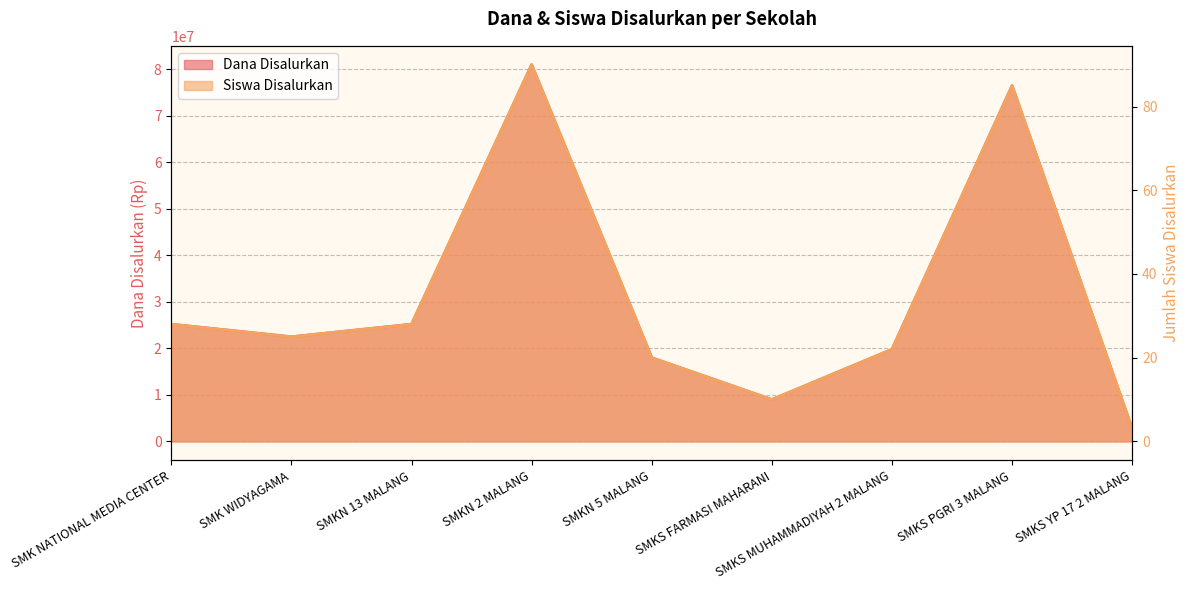

Rank the series at SMK NATIONAL MEDIA CENTER from highest to lowest value.

Dana Disalurkan, Siswa Disalurkan